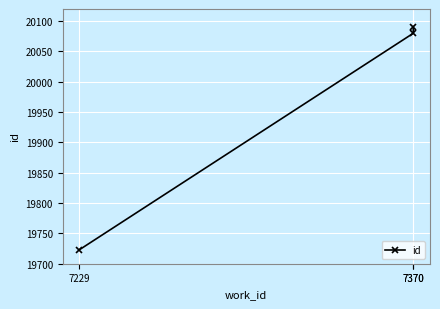

Where is the data nearest to the value 19907?

7370